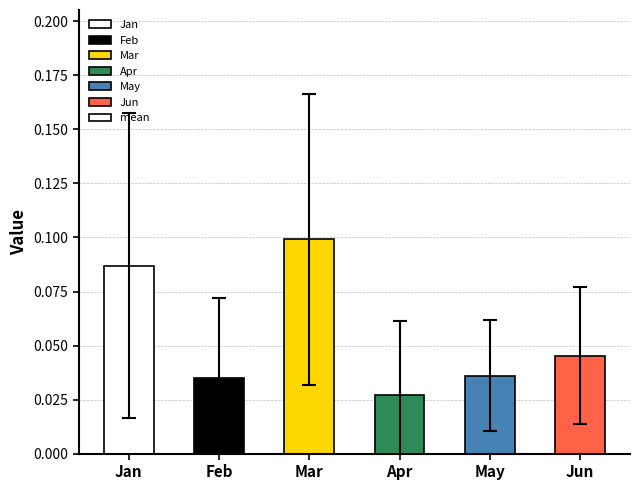

Are the bars grouped side by side (vs. stacked)?

No